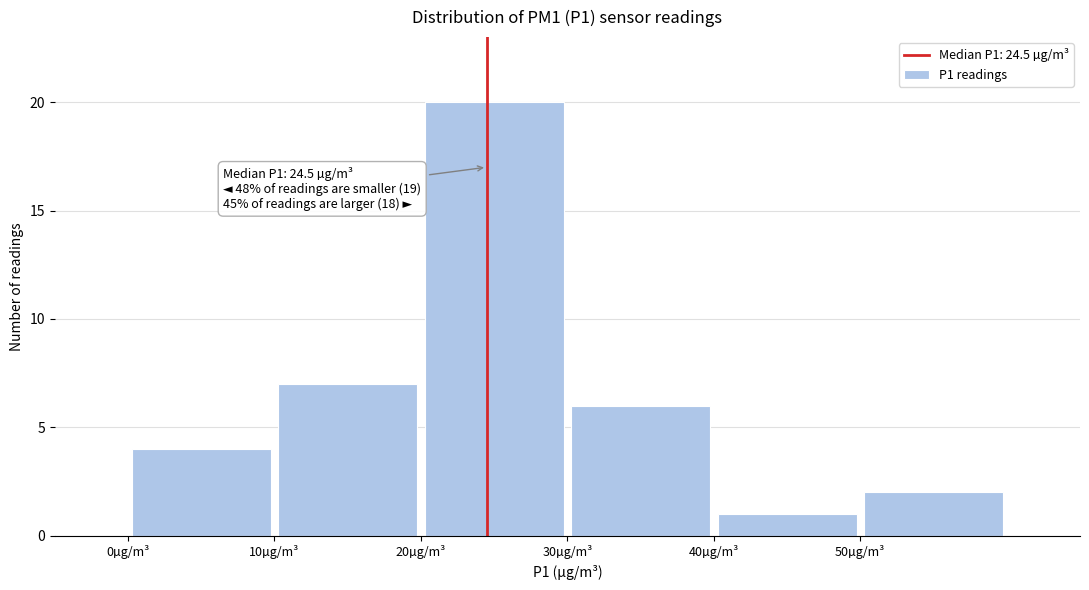

Over which range of the x-axis is the bar tallest?

20 to 30